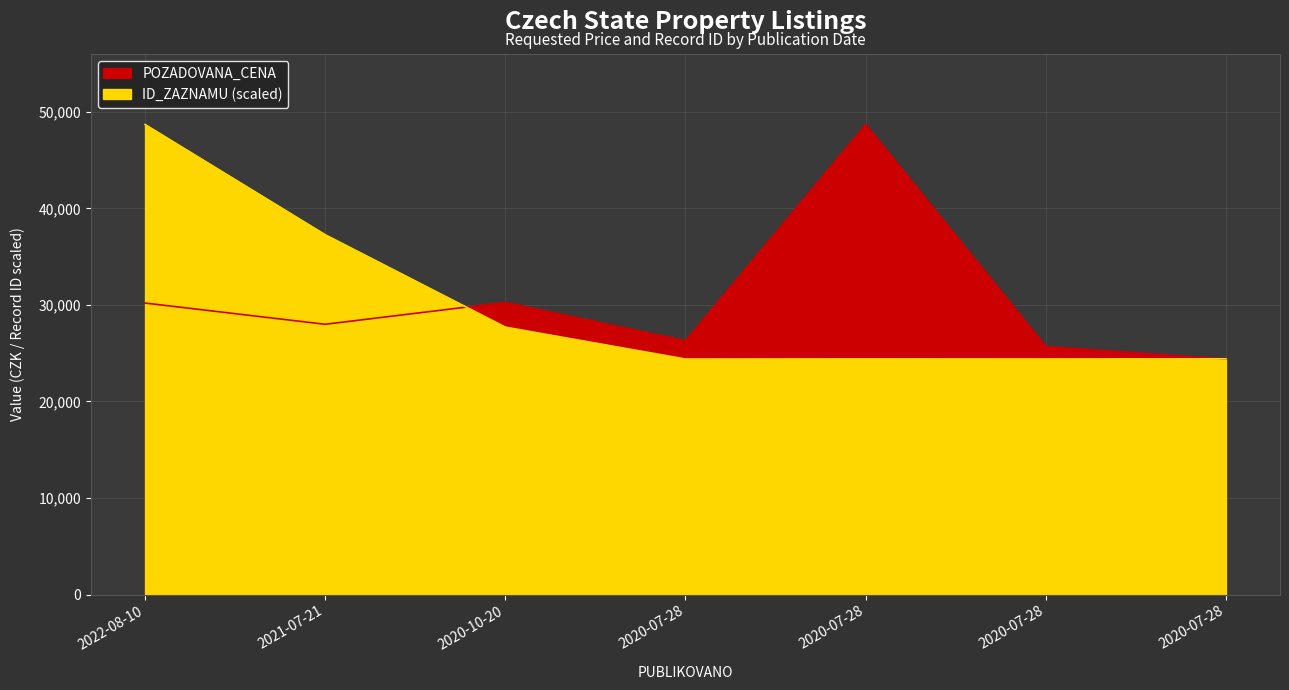

Which series has the widest spread of values?

POZADOVANA_CENA